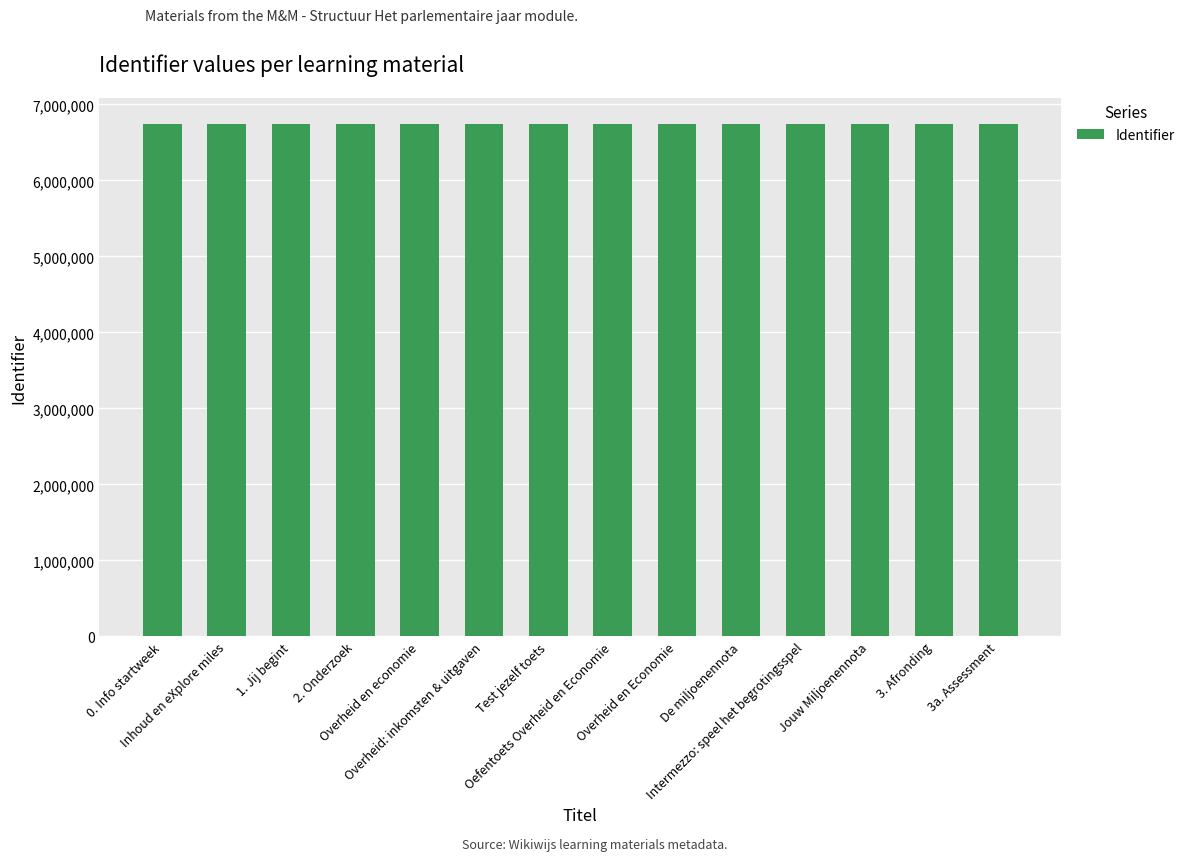

What is the maximum value shown in the chart?

6742533